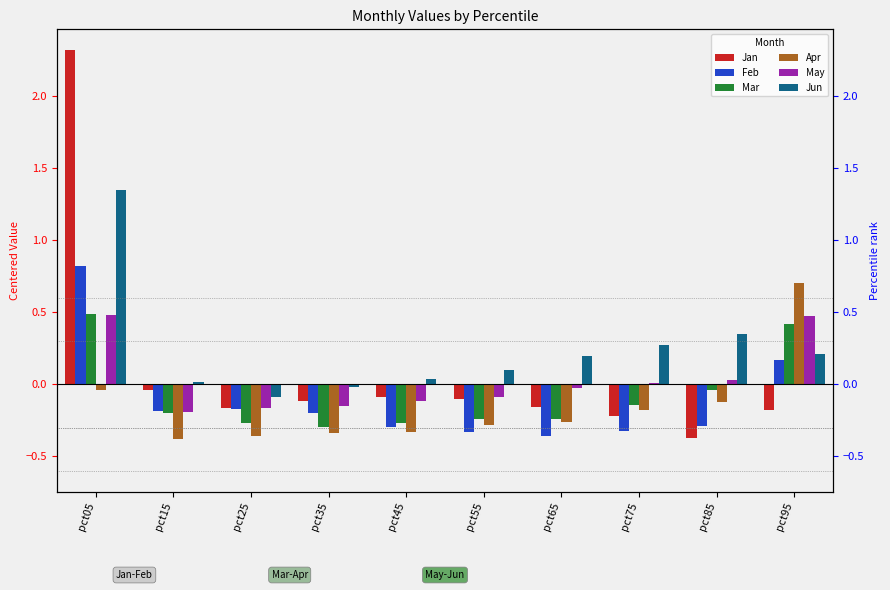

Reading right to left, extract all data points from this chart.

Jan: pct95=-0.2	pct85=-0.4	pct75=-0.2	pct65=-0.2	pct55=-0.1	pct45=-0.1	pct35=-0.1	pct25=-0.2	pct15=-0.0	pct05=2.3
Feb: pct95=0.2	pct85=-0.3	pct75=-0.3	pct65=-0.4	pct55=-0.3	pct45=-0.3	pct35=-0.2	pct25=-0.2	pct15=-0.2	pct05=0.8
Mar: pct95=0.4	pct85=-0.0	pct75=-0.1	pct65=-0.2	pct55=-0.2	pct45=-0.3	pct35=-0.3	pct25=-0.3	pct15=-0.2	pct05=0.5
Apr: pct95=0.7	pct85=-0.1	pct75=-0.2	pct65=-0.3	pct55=-0.3	pct45=-0.3	pct35=-0.3	pct25=-0.4	pct15=-0.4	pct05=-0.0
May: pct95=0.5	pct85=0.0	pct75=0.0	pct65=-0.0	pct55=-0.1	pct45=-0.1	pct35=-0.2	pct25=-0.2	pct15=-0.2	pct05=0.5
Jun: pct95=0.2	pct85=0.3	pct75=0.3	pct65=0.2	pct55=0.1	pct45=0.0	pct35=-0.0	pct25=-0.1	pct15=0.0	pct05=1.4